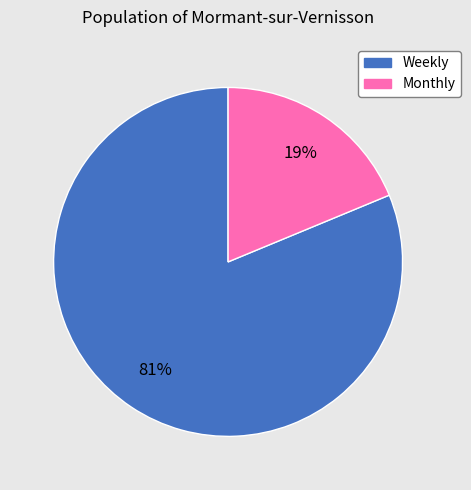

To the nearest percent, what is the difference between the Weekly and Monthly slice percentages?

62%